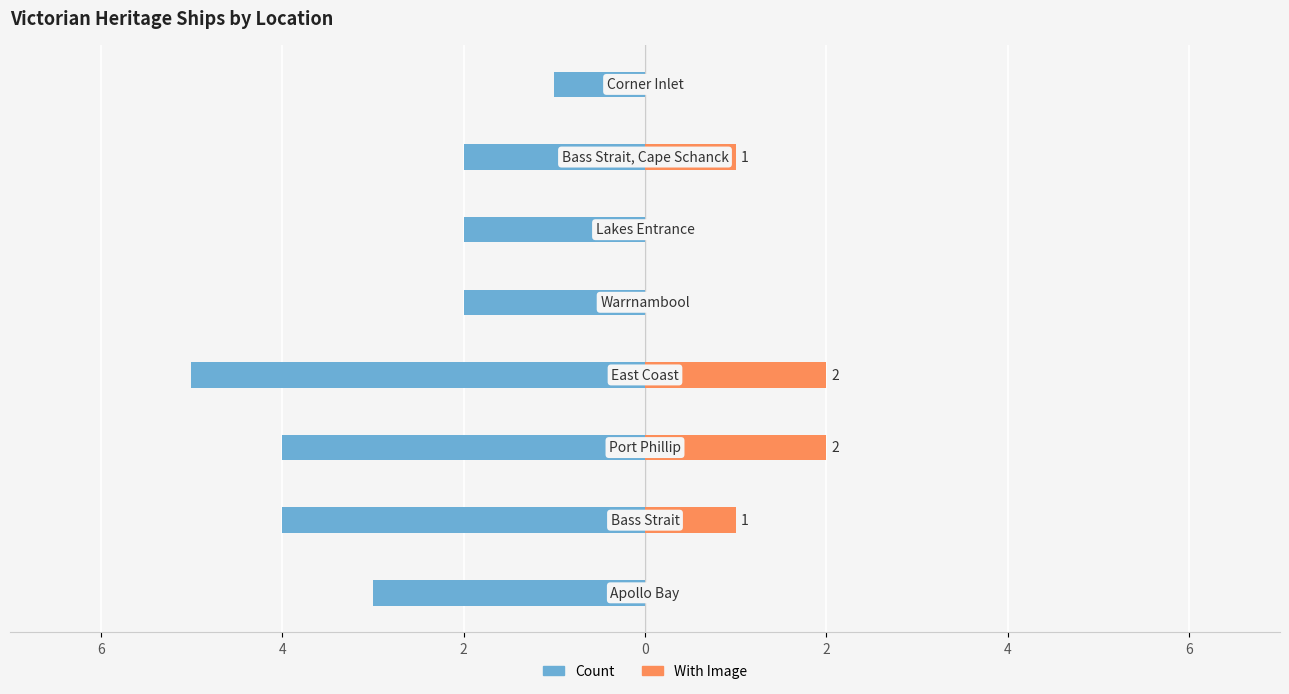

What is the minimum value shown in the chart?

-5